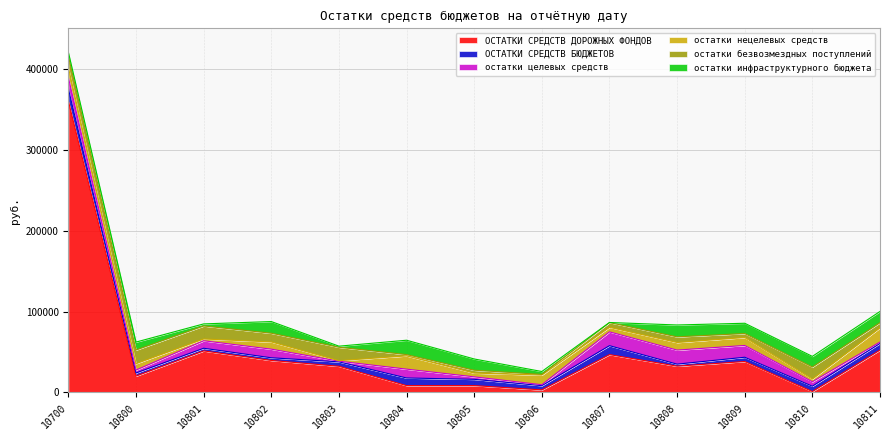

What are all the series names shown in the legend?

ОСТАТКИ СРЕДСТВ ДОРОЖНЫХ ФОНДОВ, ОСТАТКИ СРЕДСТВ БЮДЖЕТОВ, остатки целевых средств, остатки нецелевых средств, остатки безвозмездных поступлений, остатки инфраструктурного бюджета